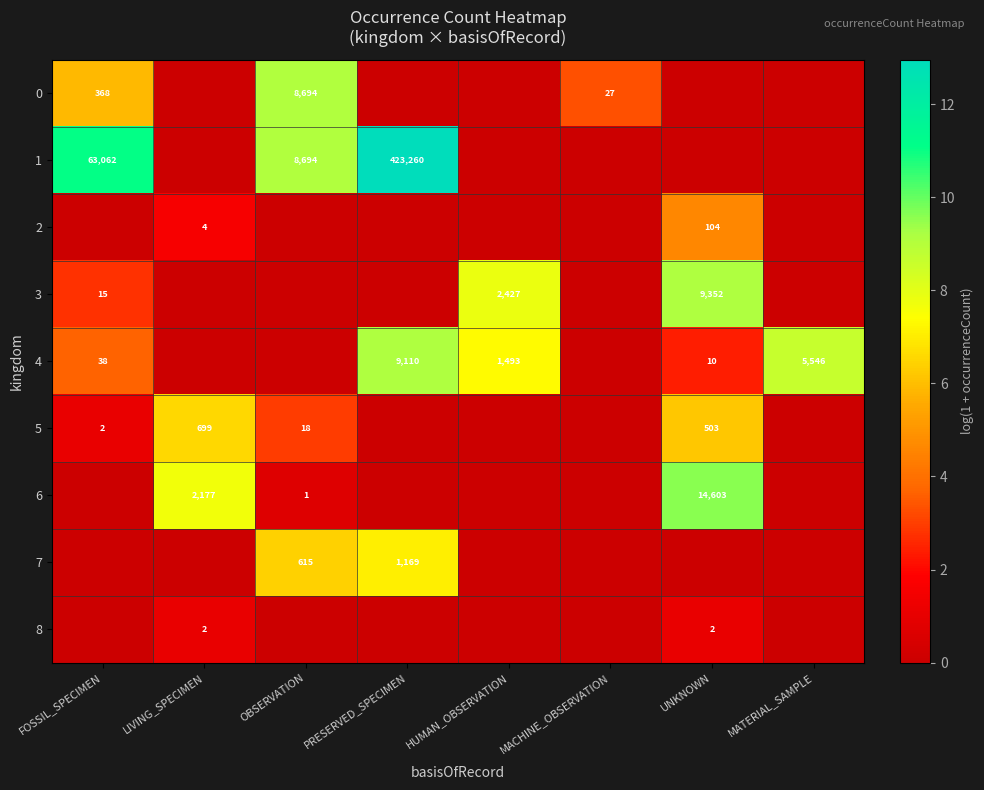

What is the greatest value displayed?

13.0